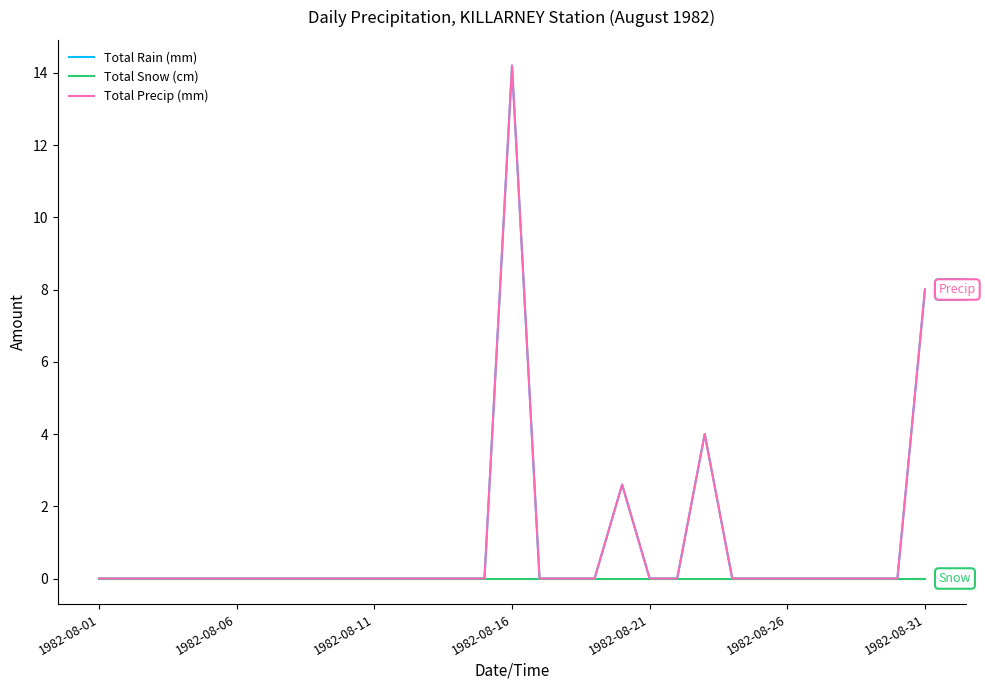

Which category has the lowest value across all series?

1982-08-01